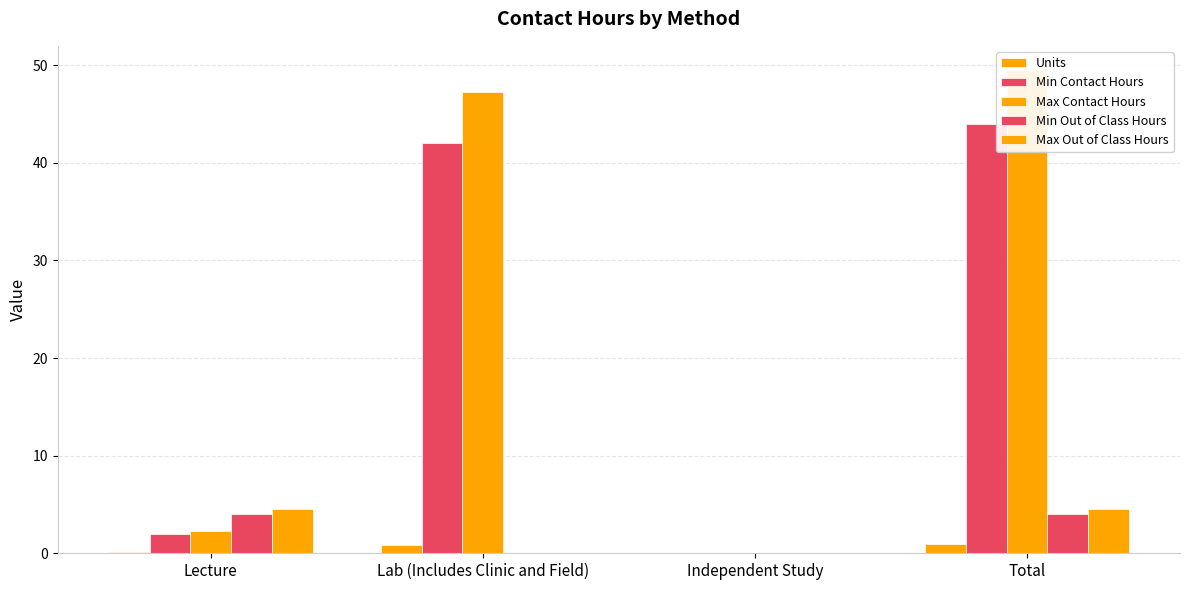

What is the difference between the Max Out of Class Hours values at Lecture and Independent Study?

4.5